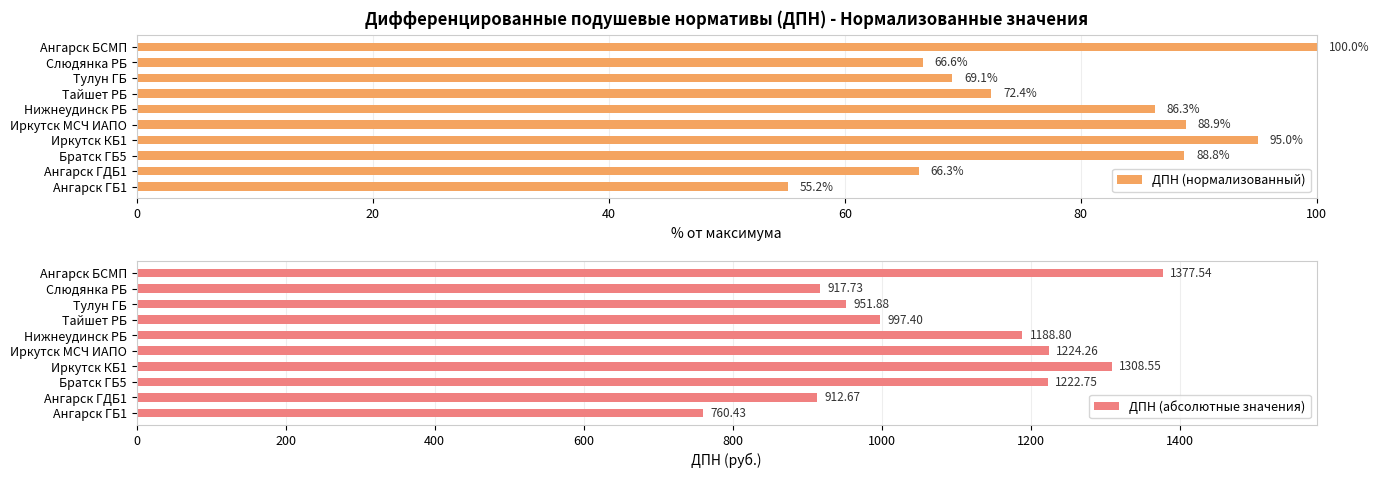

True or false: ДПН (нормализованный) has a value of 116.0 at Слюдянка РБ.

False